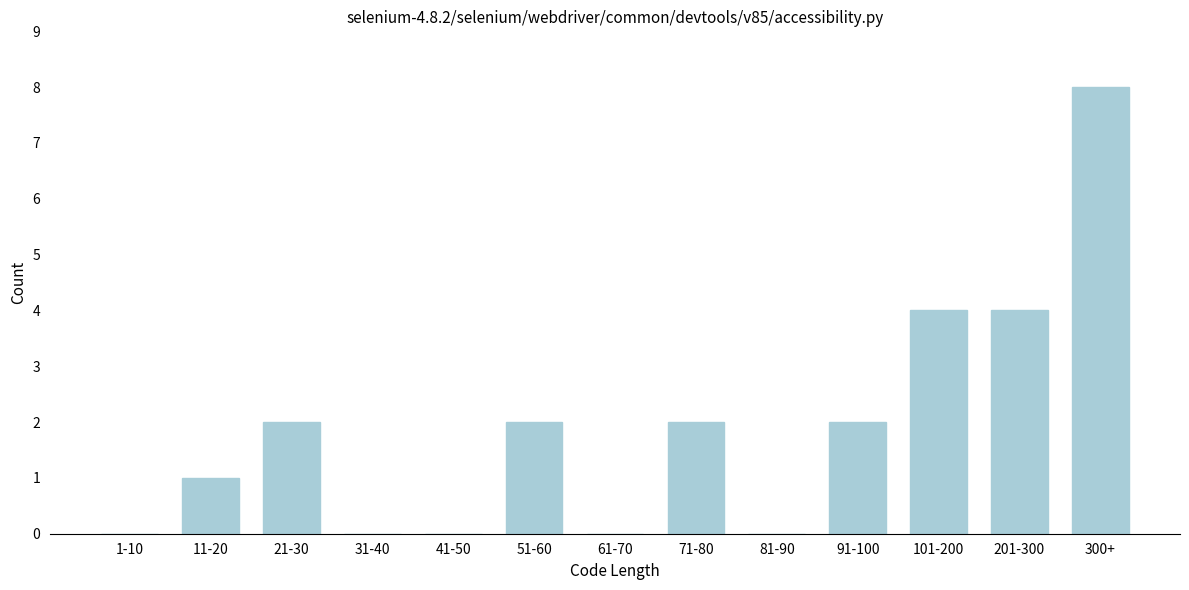

Reading right to left, what are all the values shown in this chart?

300+=8	201-300=4	101-200=4	91-100=2	81-90=0	71-80=2	61-70=0	51-60=2	41-50=0	31-40=0	21-30=2	11-20=1	1-10=0